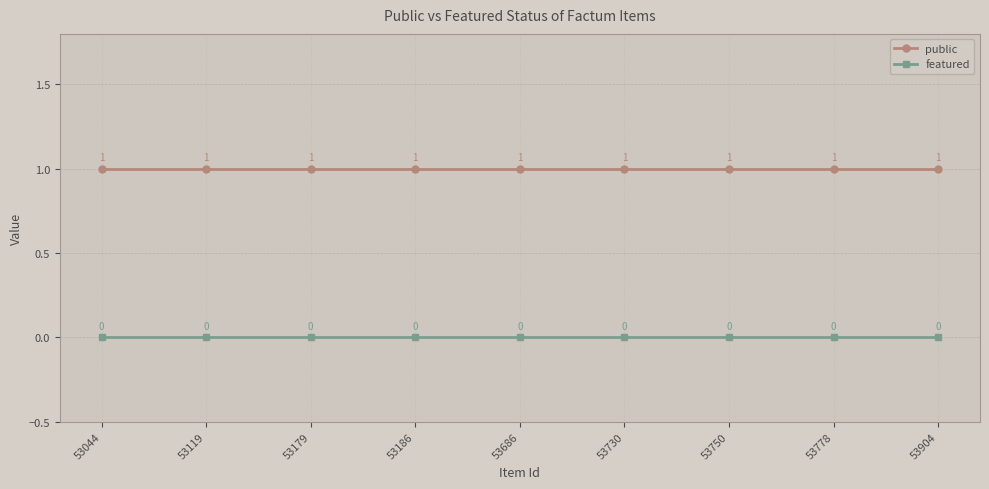

Does the chart display data point markers on the line(s)?

Yes